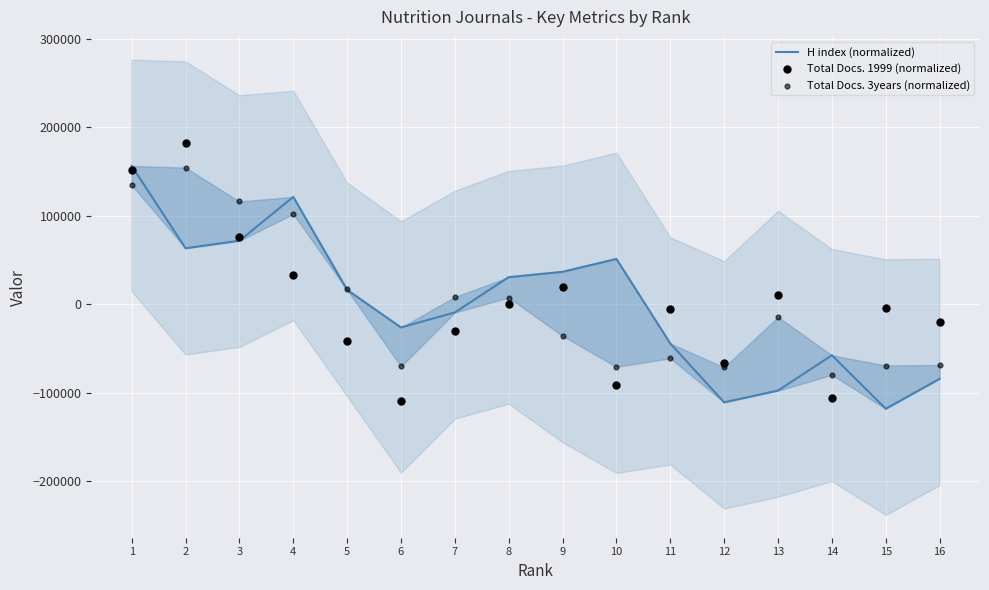

Which series reaches the minimum Y coordinate?

H index (normalized)